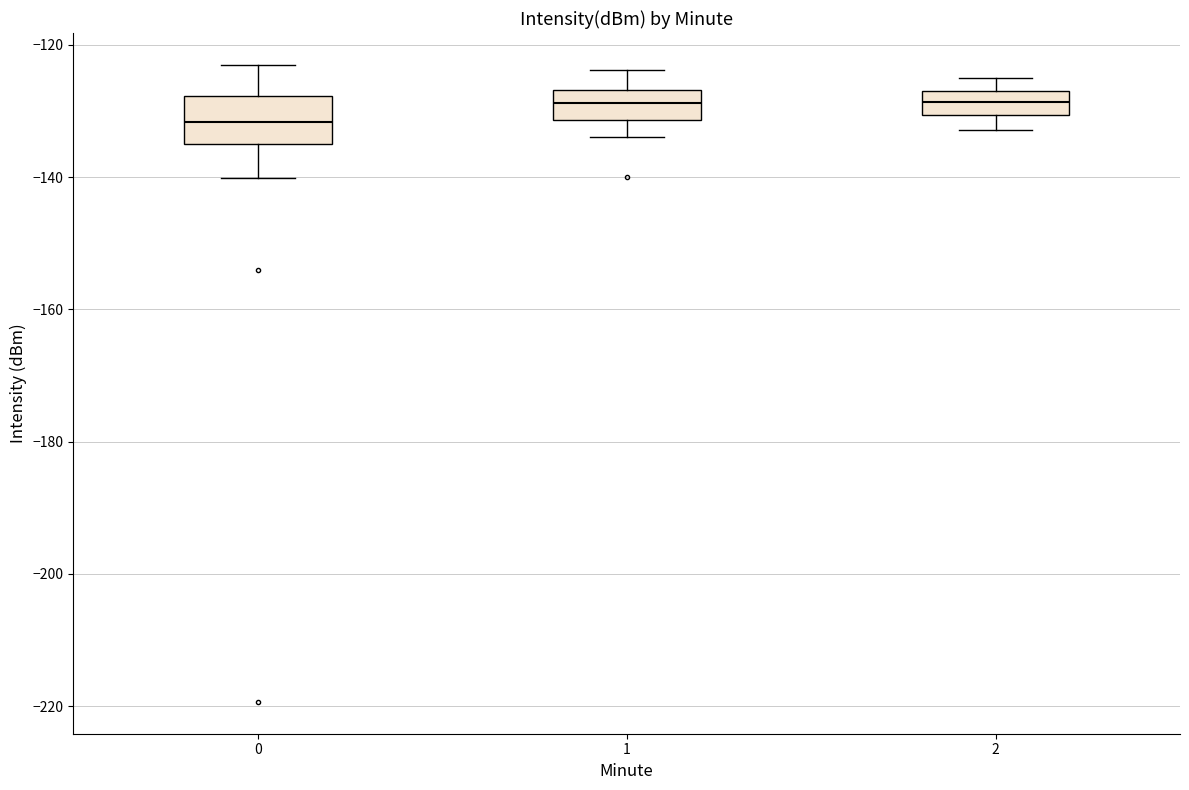

Reading left to right, read every box against the y-axis: the position of its median line, the range the box covers, and the ends of its whiskers. The values are not printed on the chart, so give them approximately, as read against the axis.

0: median -132, box -134 to -128, whiskers -140 to -124
1: median -128, box -132 to -126, whiskers -134 to -124
2: median -128 (inside the box), box -130 to -128, whiskers -132 to -124